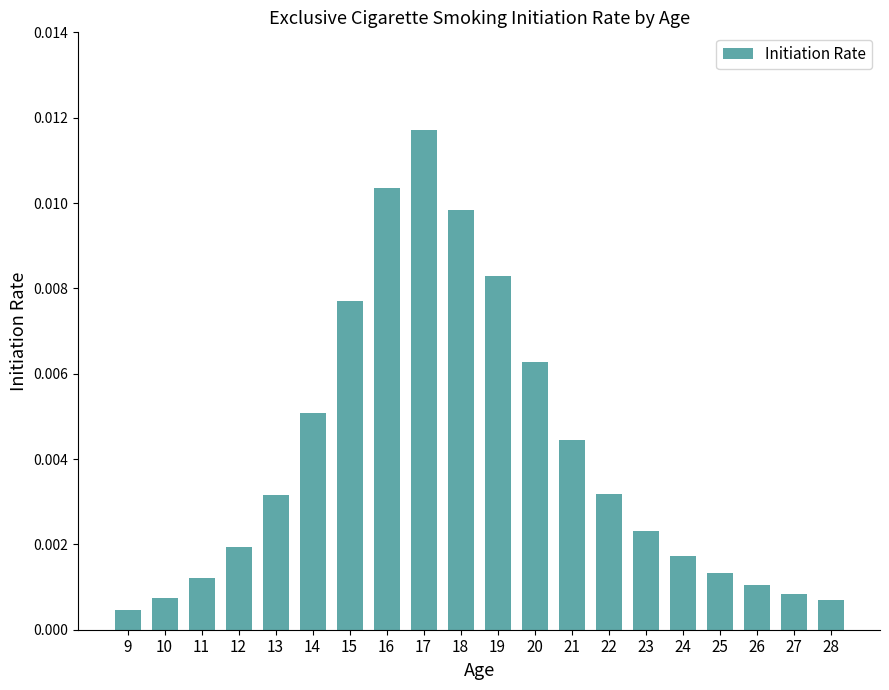

At which category does the chart reach its peak across all series?

17